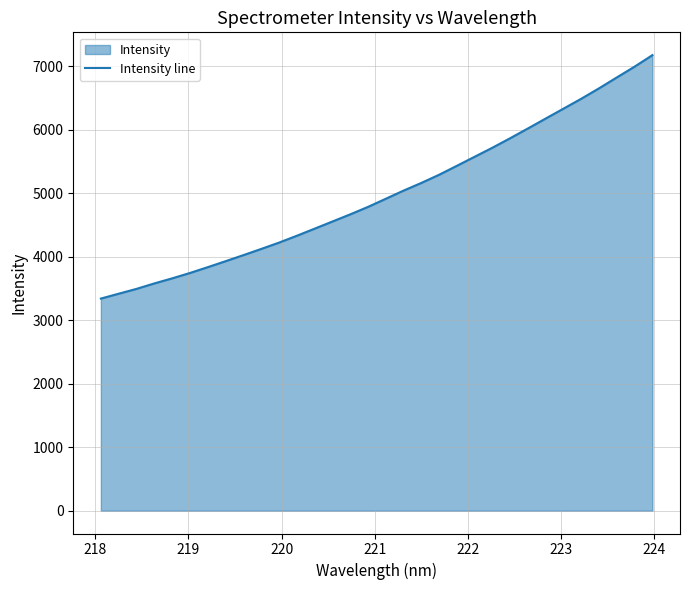

What is the maximum value shown in the chart?

7175.9